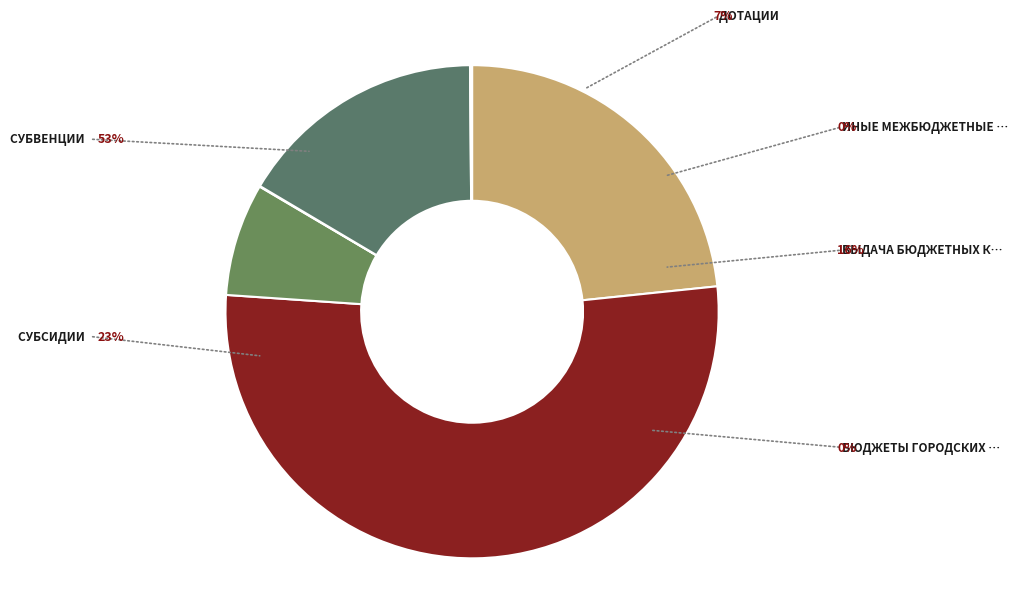

How many slices are in this pie chart?

6